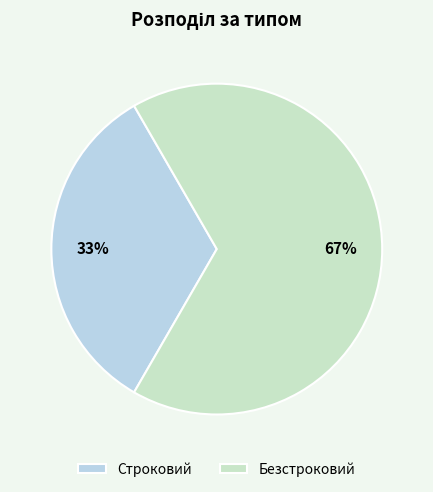

How many slices are in this pie chart?

2